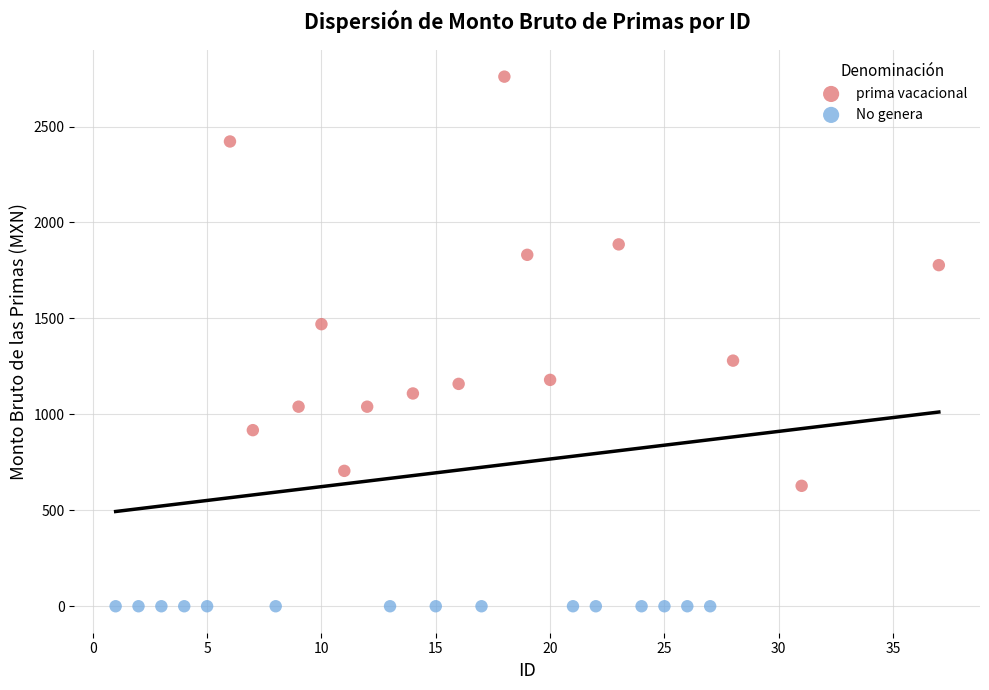

Which series contains the highest Y value?

prima vacacional